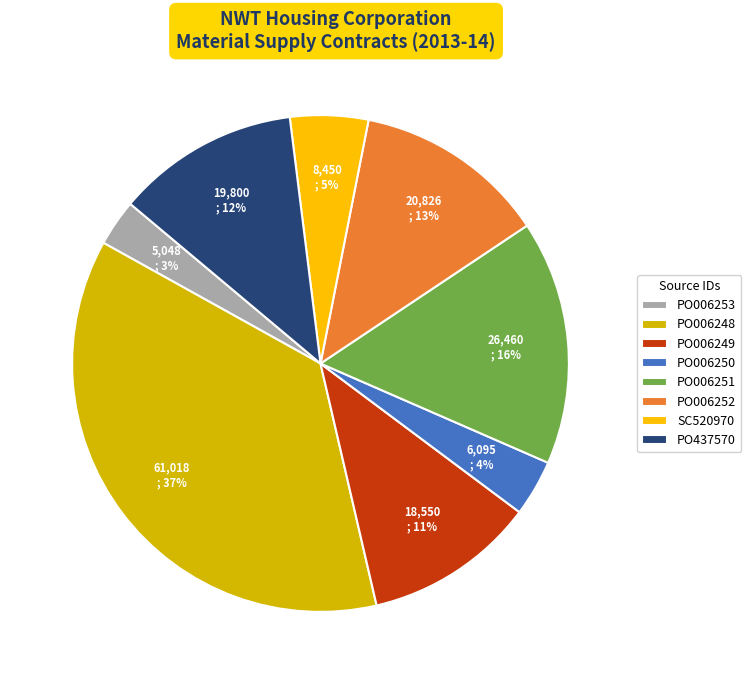

Between PO006251 and PO006250, which is larger?

PO006251